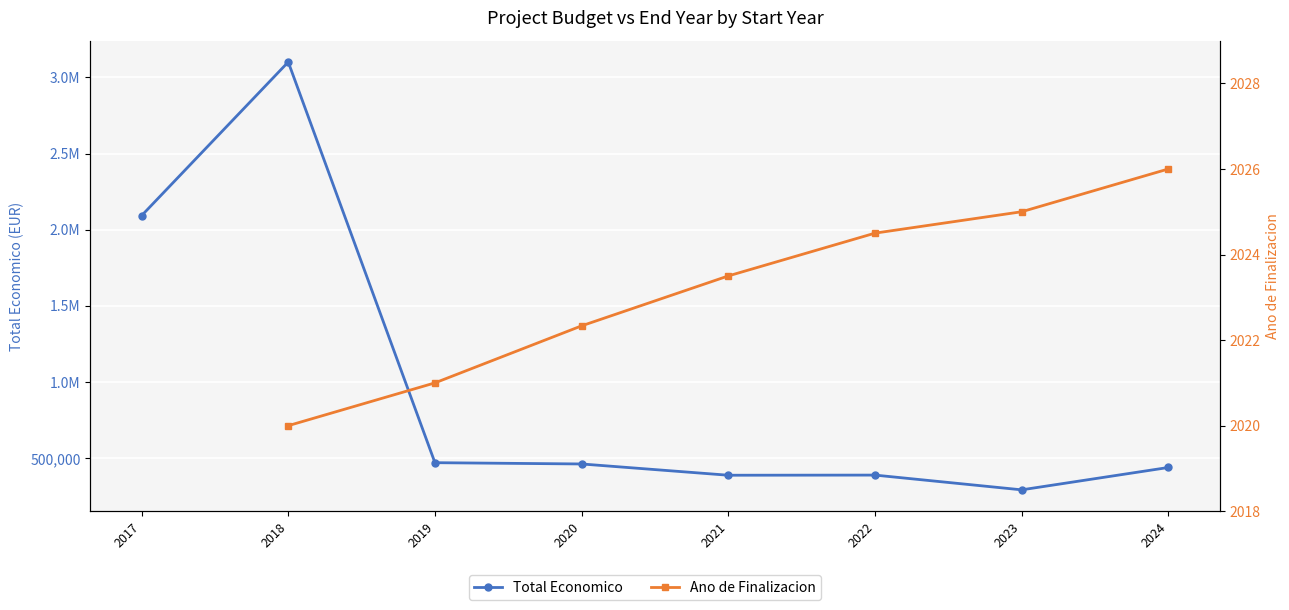

At how many categories does at least one series exceed 1254835?

2